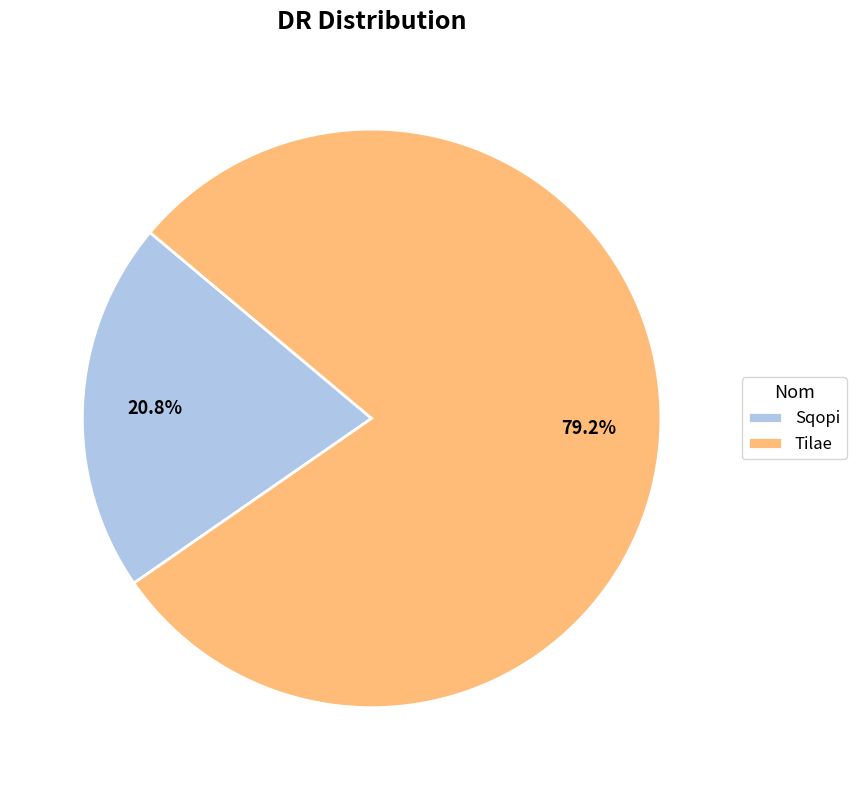

What percentage is NOT represented by Sqopi?

79.2%